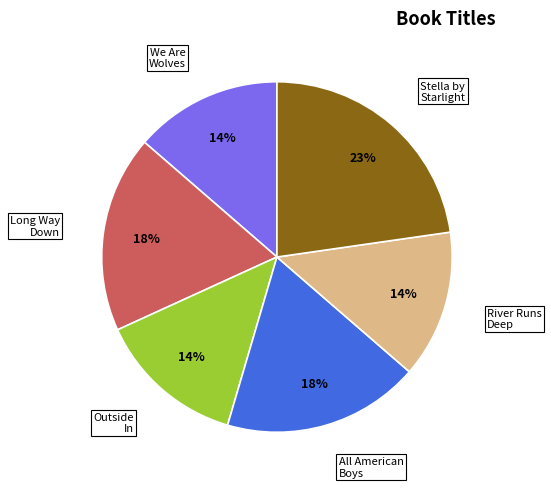

To the nearest percent, what is the average slice percentage?

17%